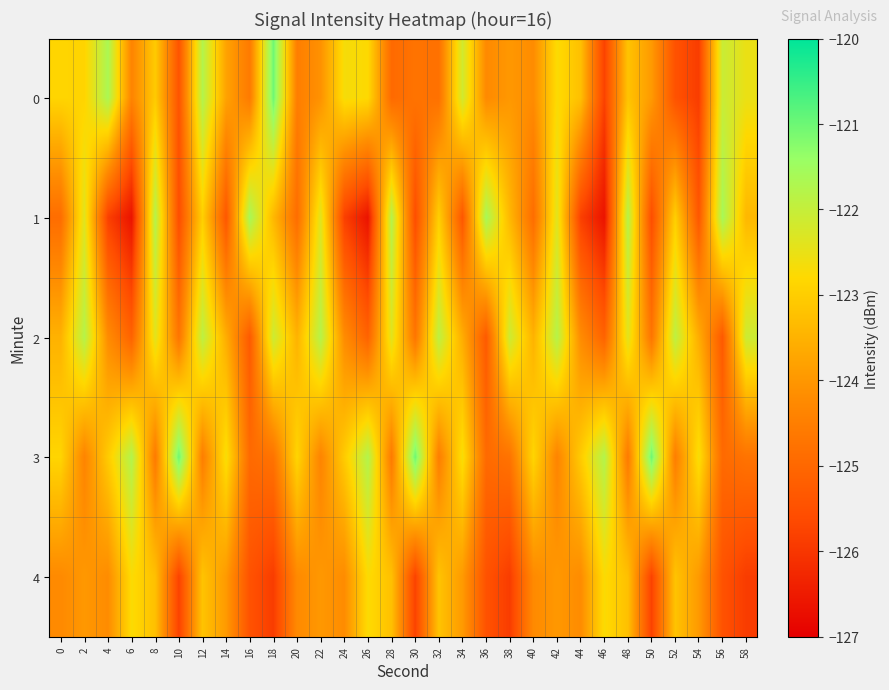

What is the smallest value displayed?

-126.6